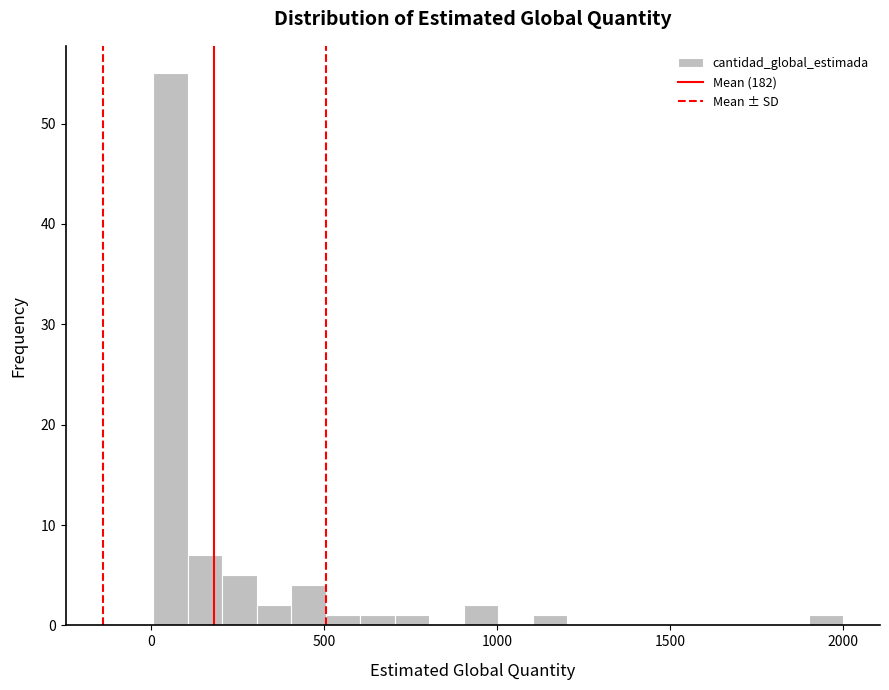

Read against the x-axis, roughly where is the centre of the tallest bar?

50